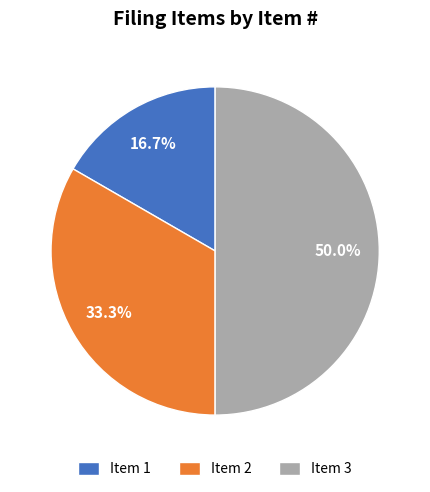

What percentage is the Item 2 slice, to the nearest percent?

33%